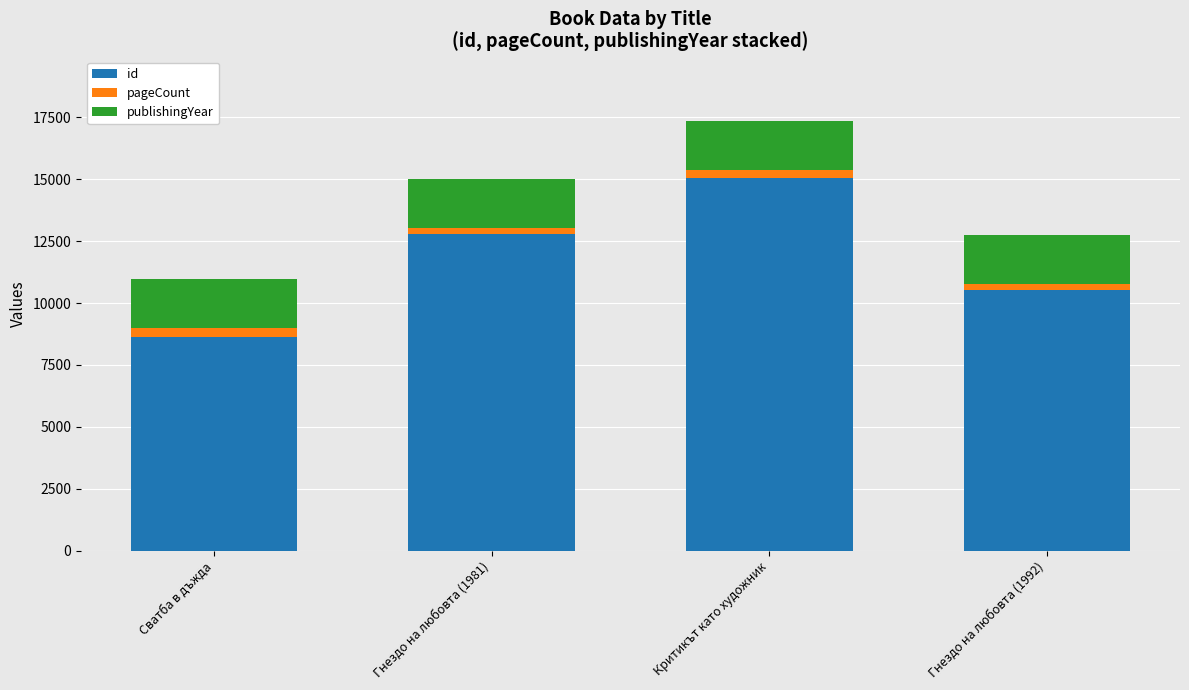

At which category is the sum across all series the highest?

Критикът като художник